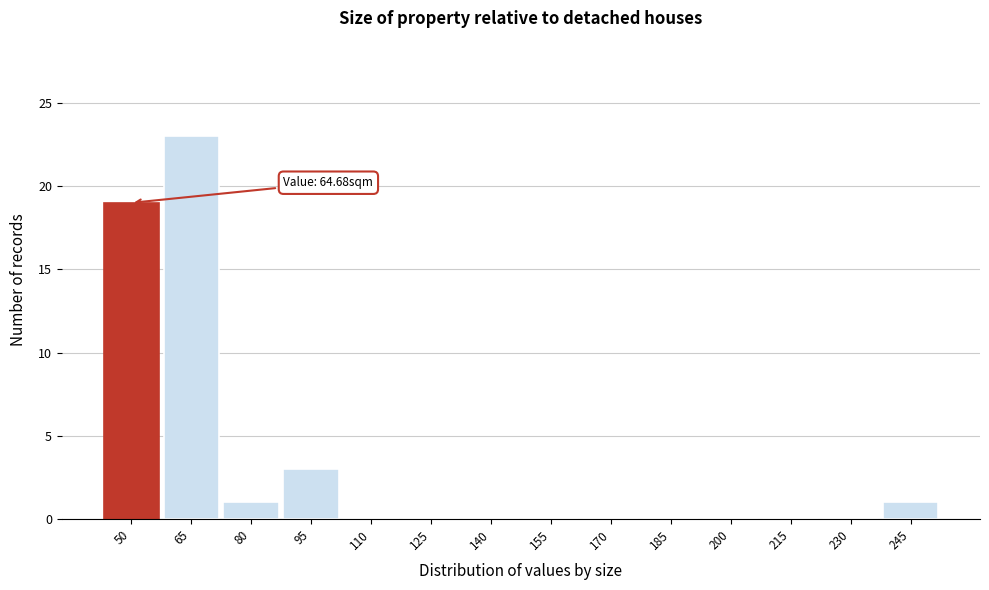

Reading left to right, what are all the values shown in this chart?

50=19	65=23	80=1	95=3	110=0	125=0	140=0	155=0	170=0	185=0	200=0	215=0	230=0	245=1